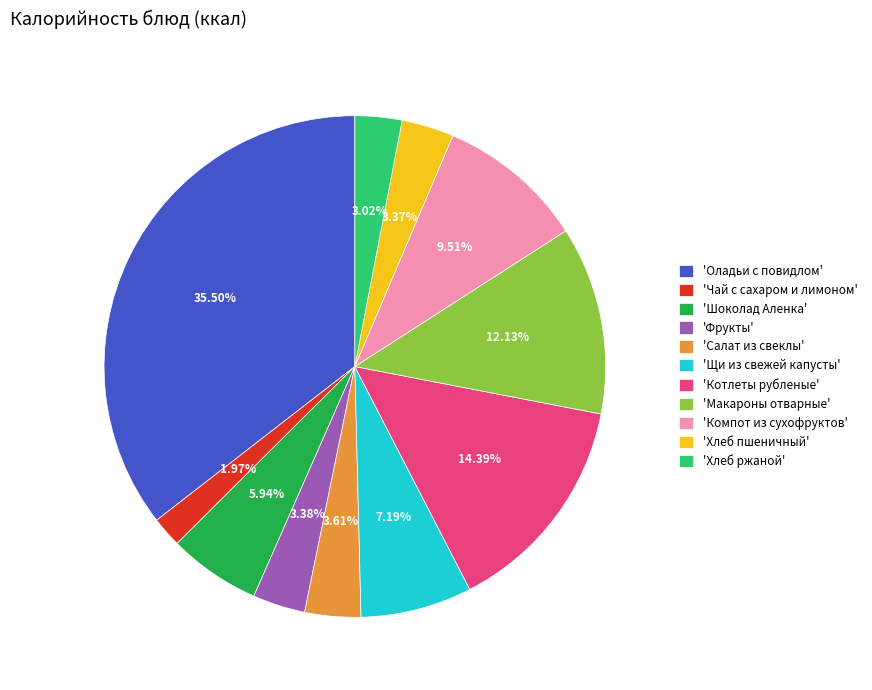

Which slice is the smallest?

'Чай с сахаром и лимоном'